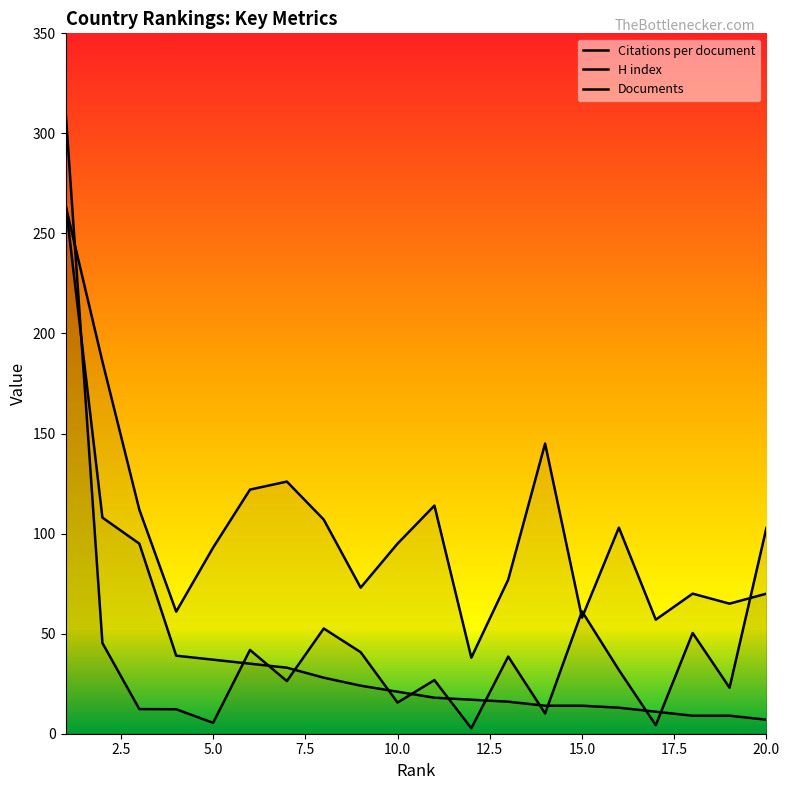

What is the value of the H index point at the 7th from the left?

126.0